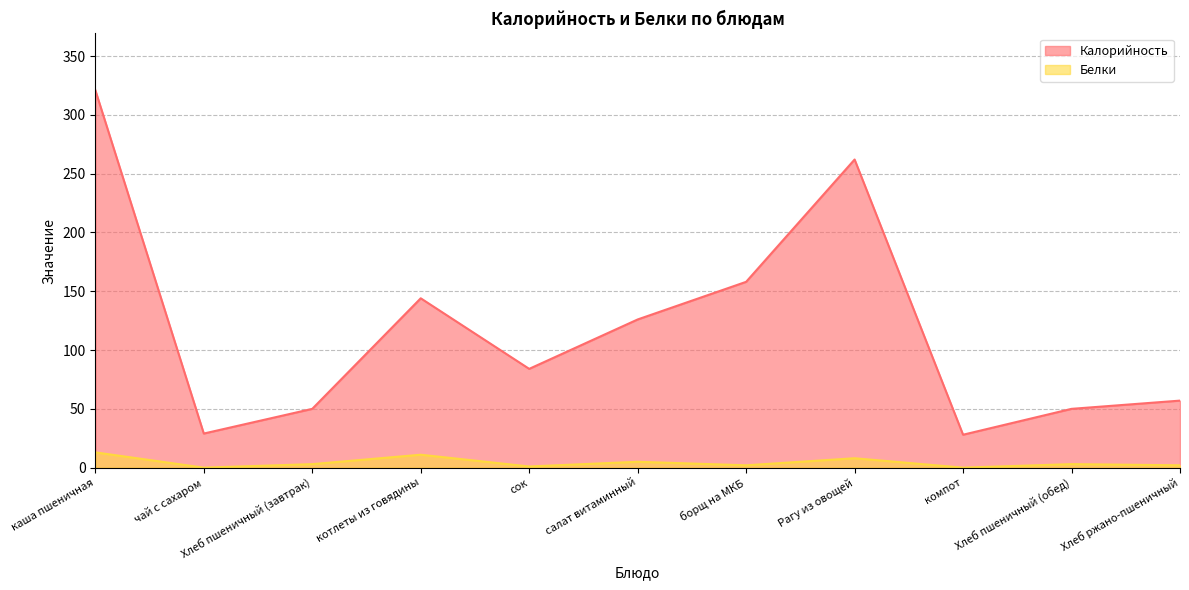

How many positive values does the Белки series have?

9